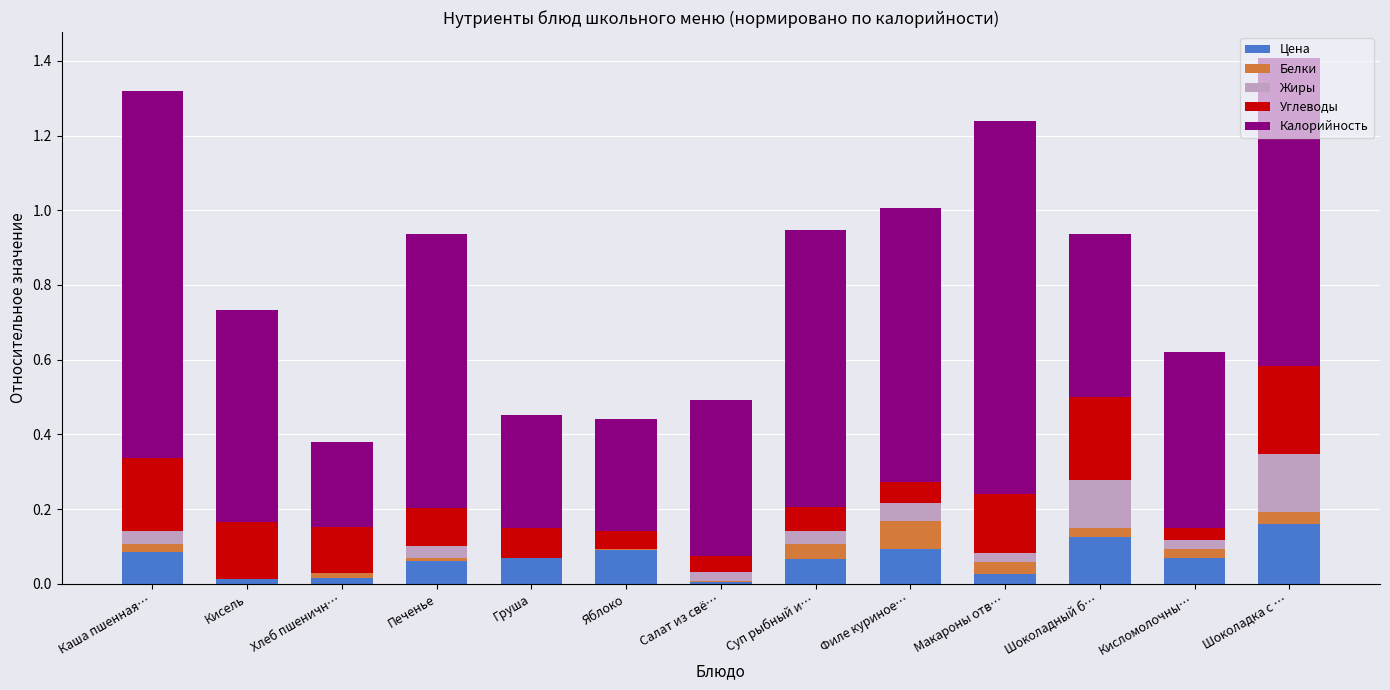

The value of Цена at Шоколадка с … is 0.2. True or false?

True